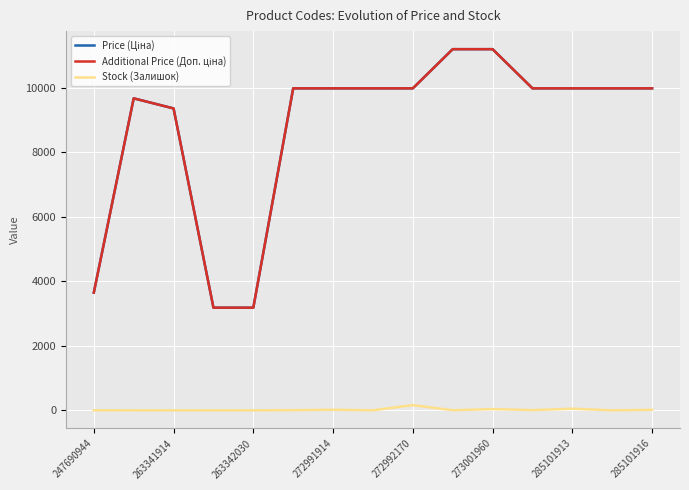

What is the maximum value shown in the chart?

11188.2